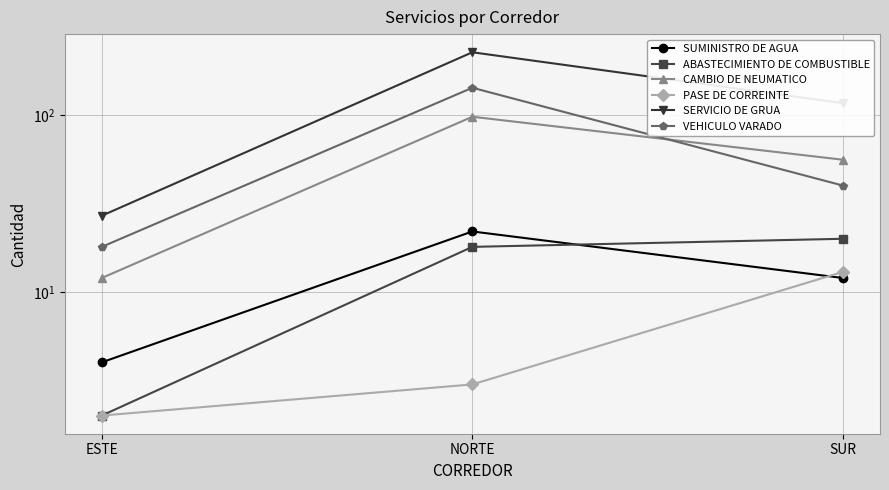

At which category does the chart reach its peak across all series?

NORTE